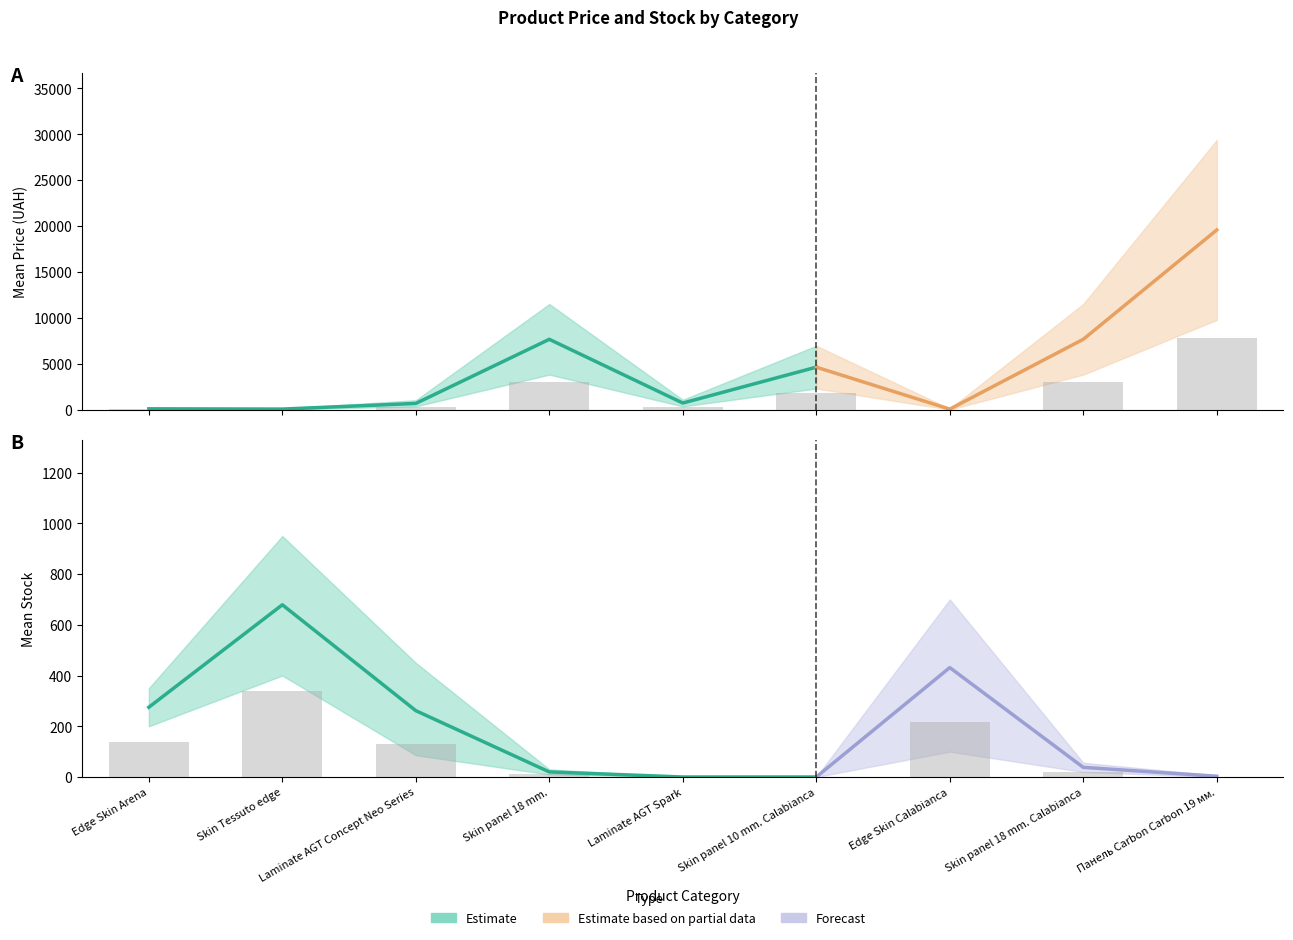

What is the difference between the maximum and minimum values in the Залишок (mean) series?

339.5